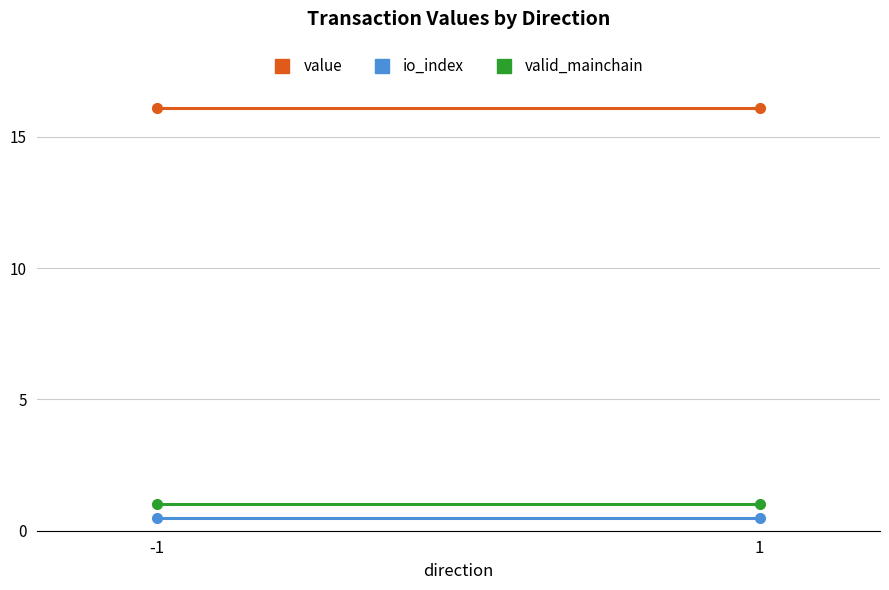

What is the minimum value for io_index?

0.5